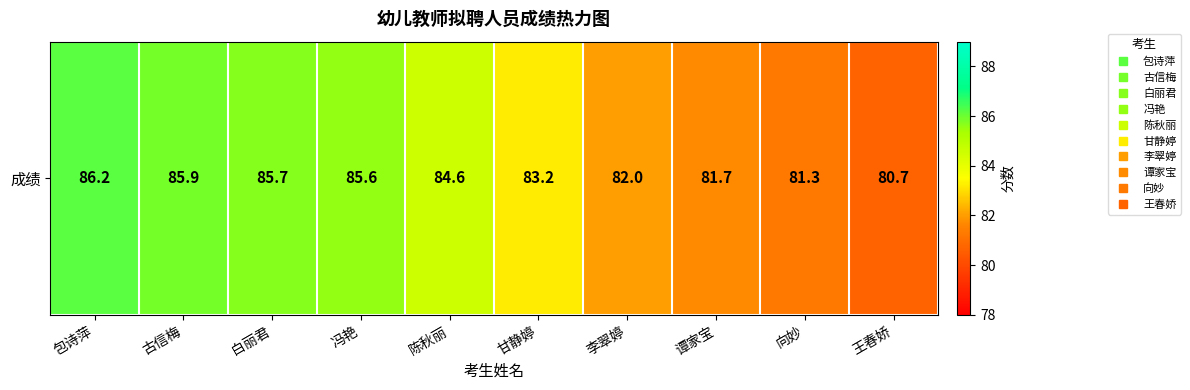

What is the ratio of the value at 李翠婷 to the value at 古信梅?

1.0